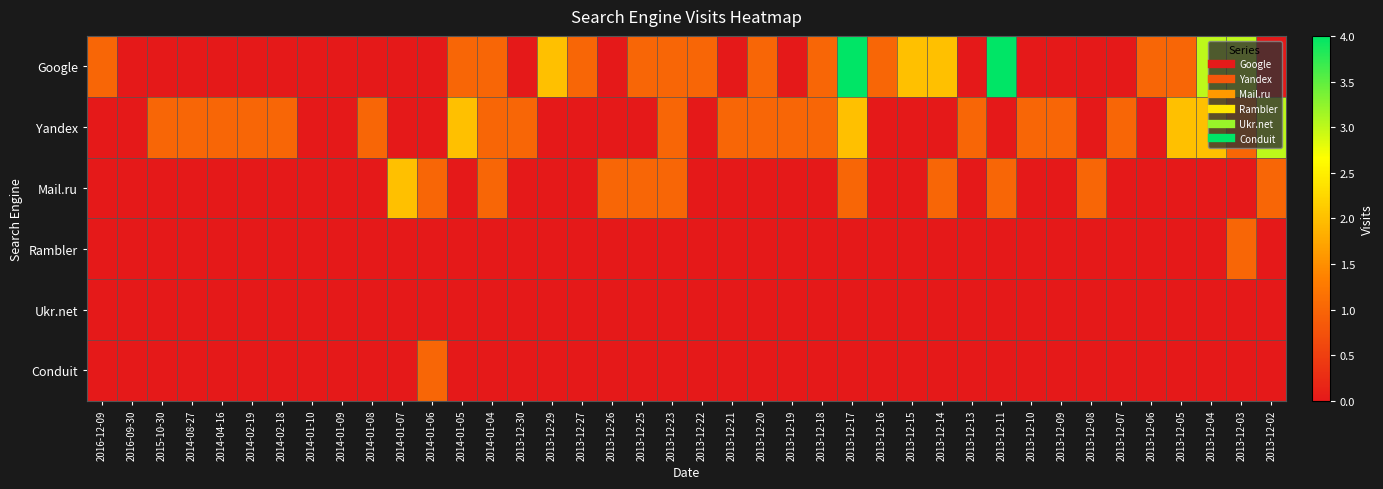

What is the greatest value displayed?

4